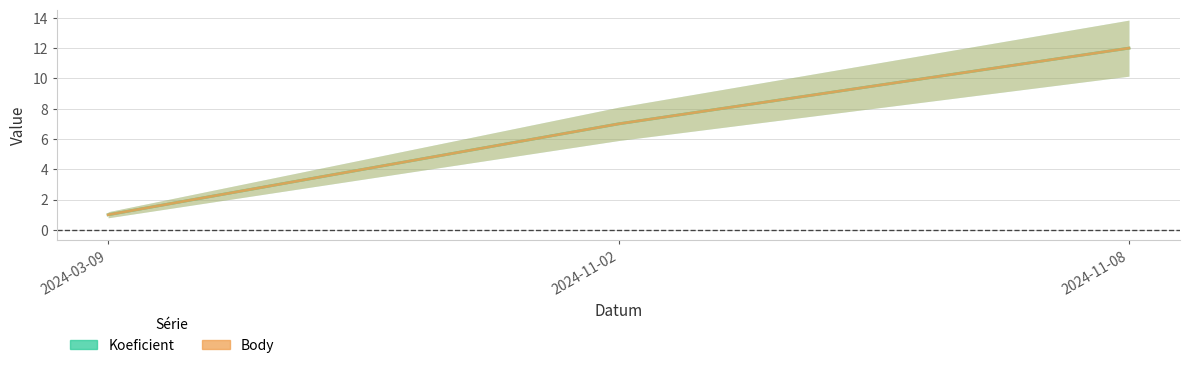

At 2024-11-02, list the series in order from smallest to largest.

Koeficient, Body